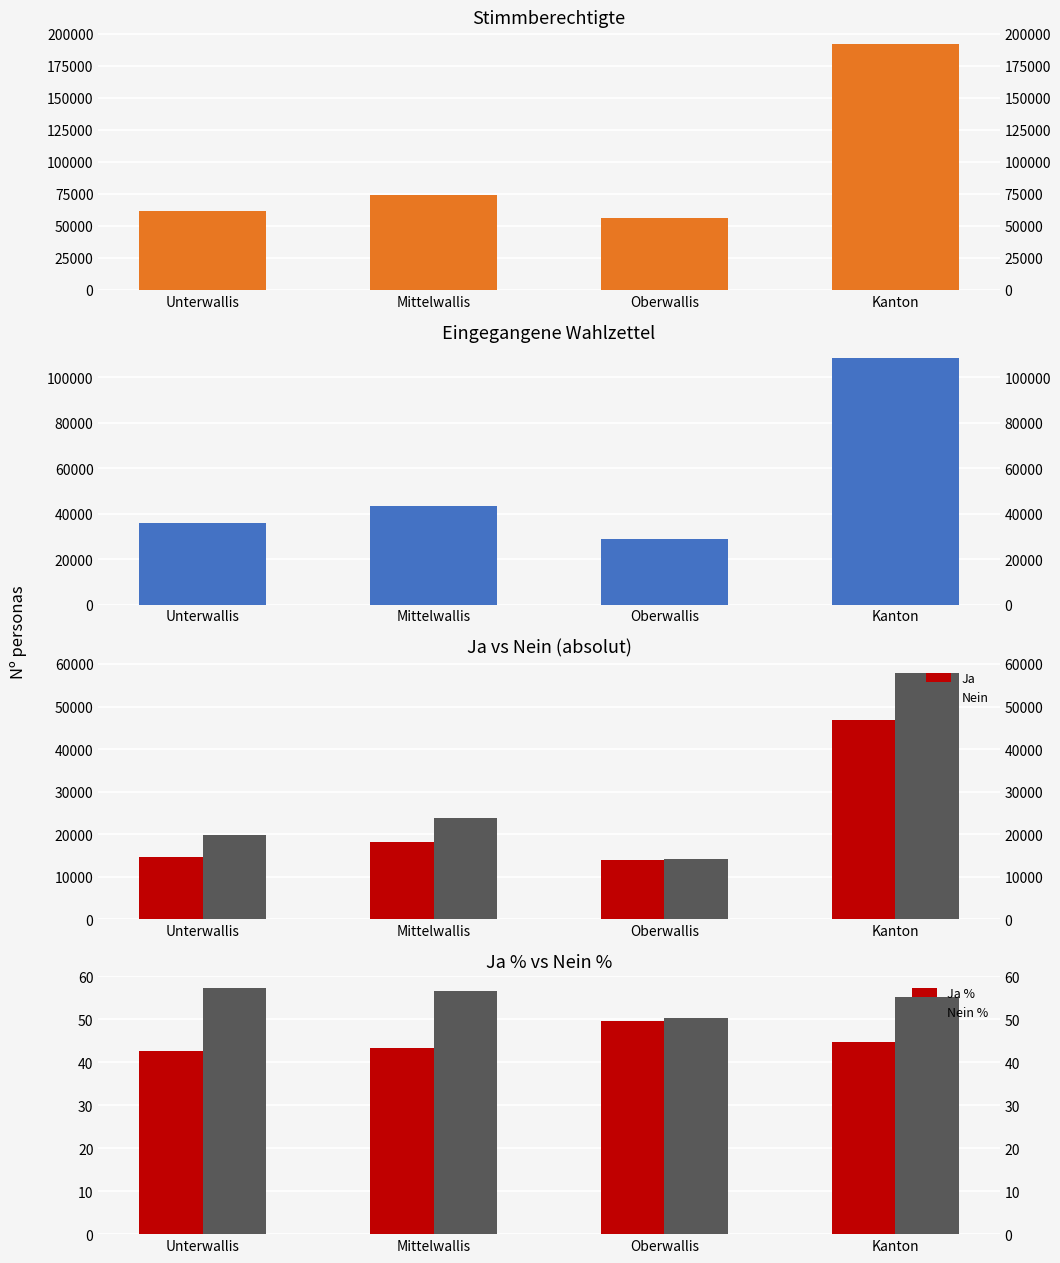

Which series changed the most between Mittelwallis and Kanton?

Stimmberechtigte